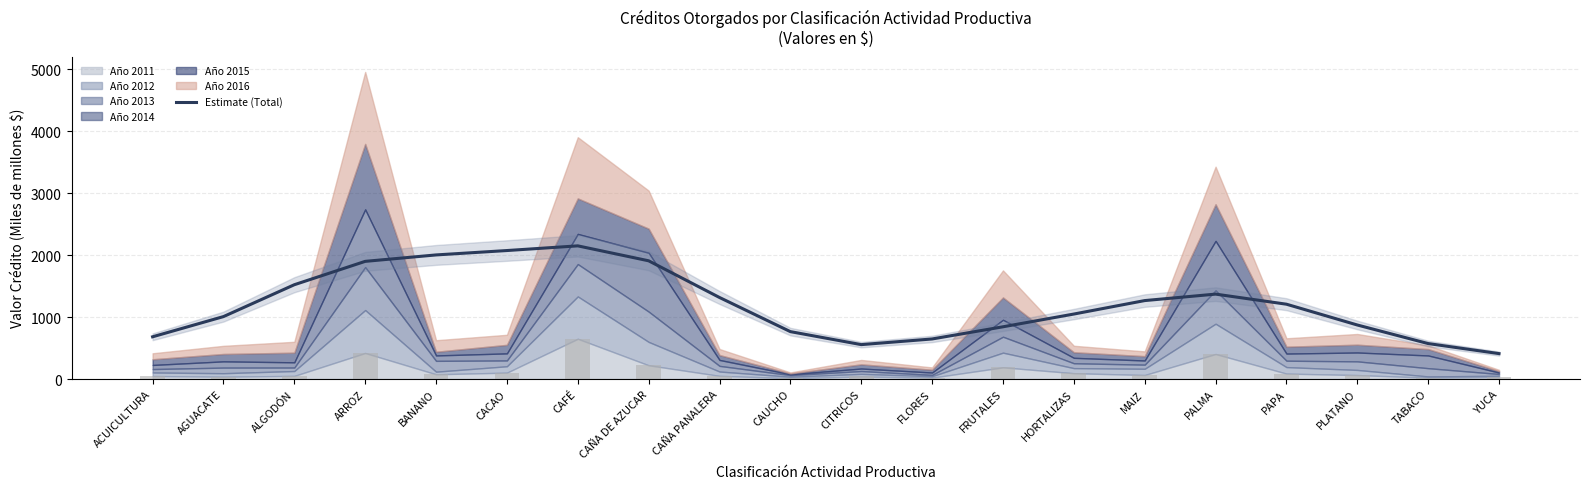

What position from the right is CAFÉ?

14